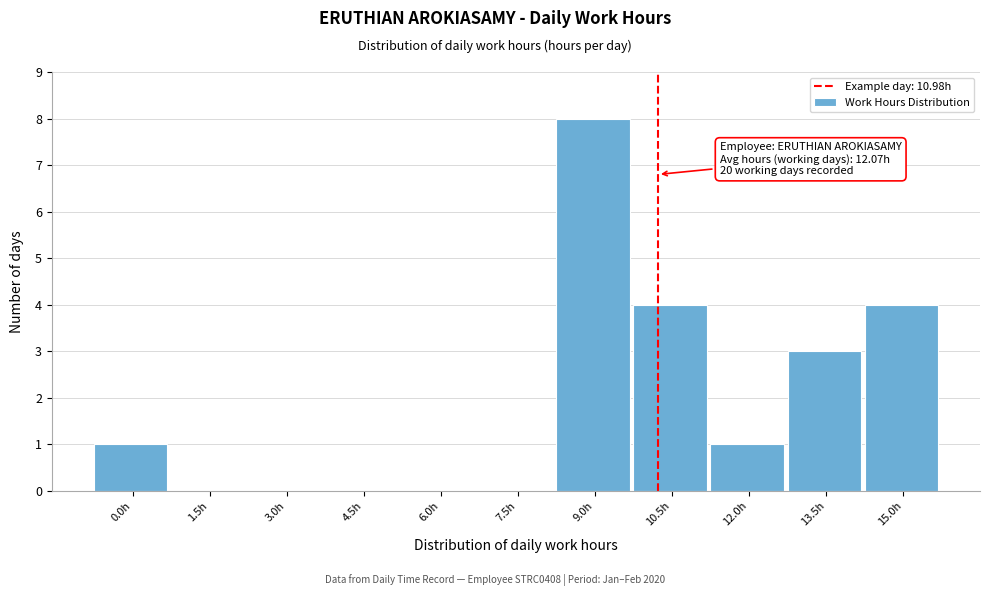

Reading right to left, what are all the values shown in this chart?

15.0h=4	13.5h=3	12.0h=1	10.5h=4	9.0h=8	7.5h=0	6.0h=0	4.5h=0	3.0h=0	1.5h=0	0.0h=1